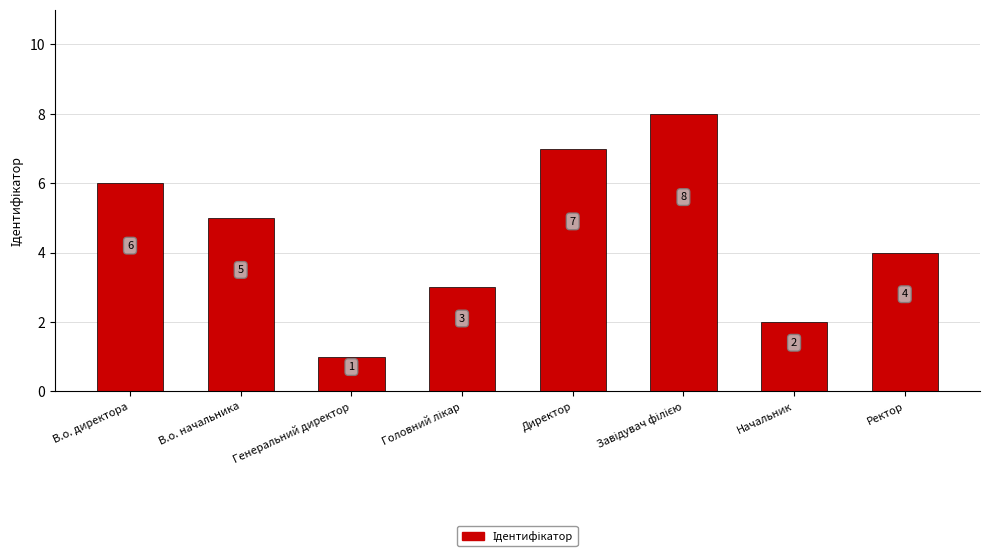

At which category does the chart reach its minimum across all series?

Генеральний директор